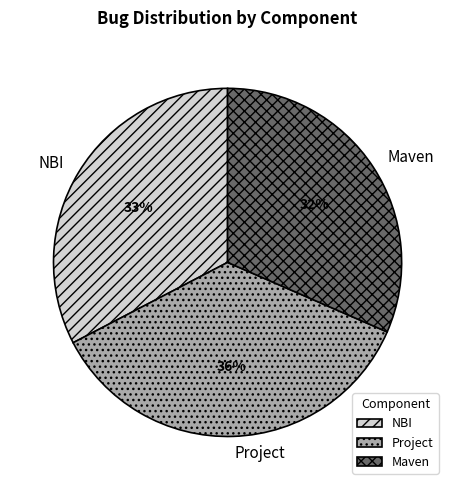

To the nearest percent, what portion does Maven represent?

32%